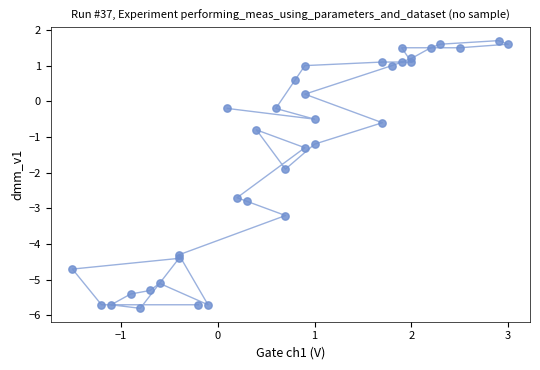

What Y value in the scatter plot is closest to -2?

-1.9